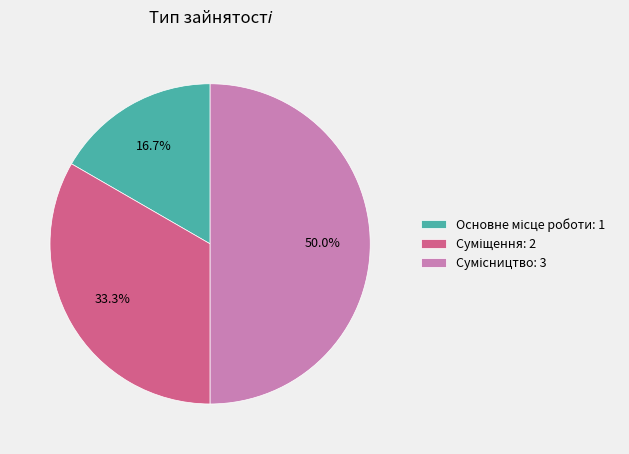

Is there any slice that represents more than half of the pie?

No